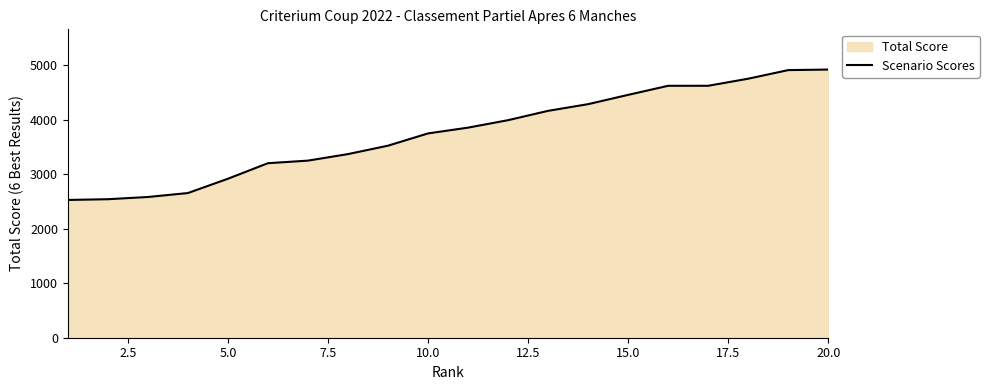

Is it true that the value at 20.0 is 4924.1?

True